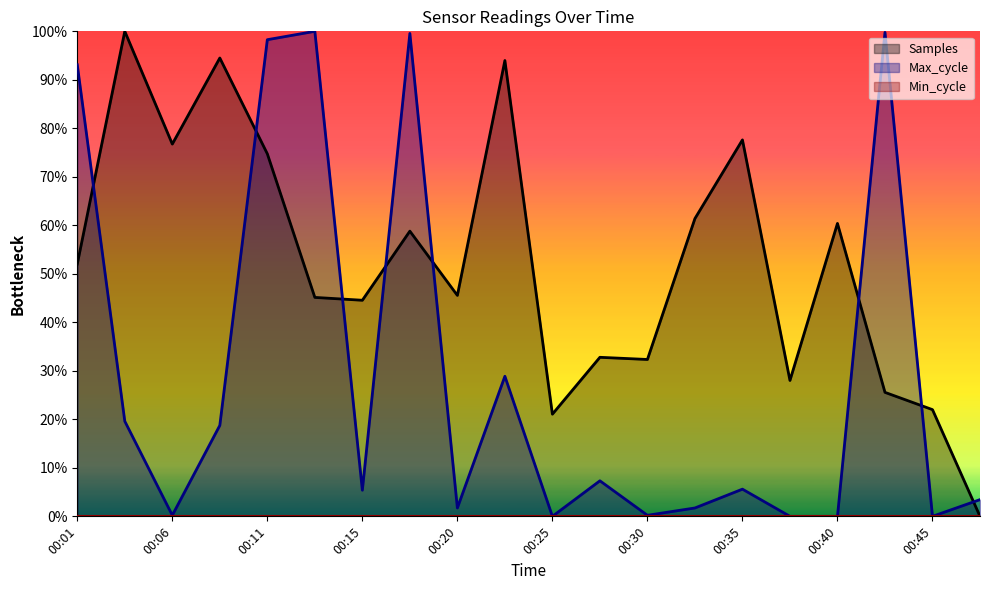

Which label corresponds to the smallest value in the chart?

00:47